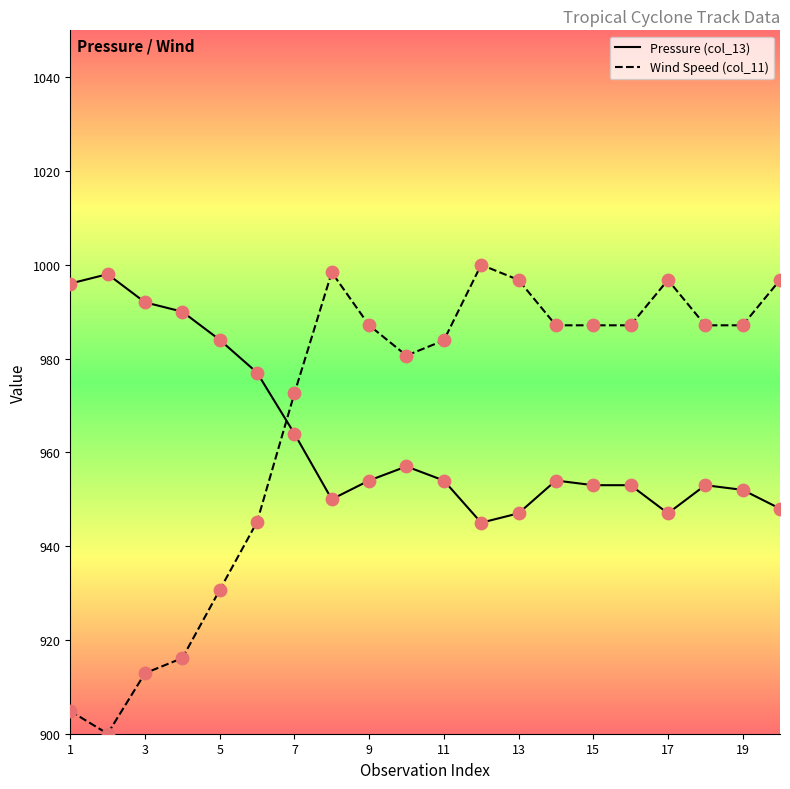

Which series has the widest spread of values?

Wind Speed (col_11)